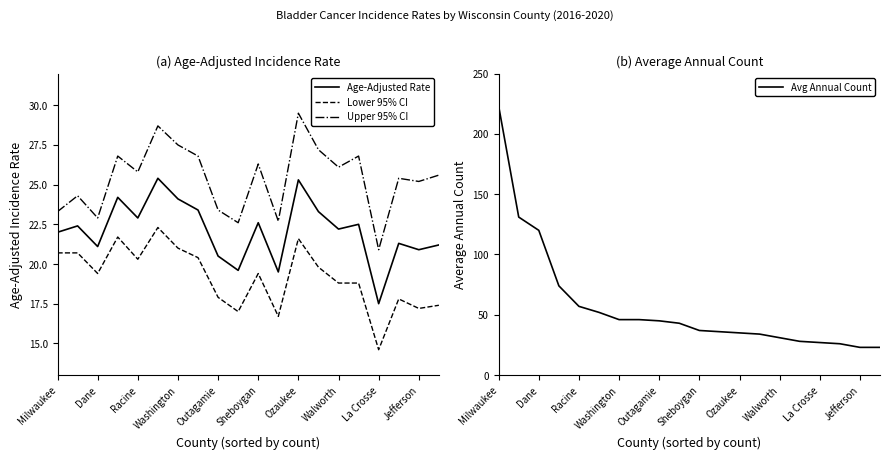

How many data points does each series have?

20